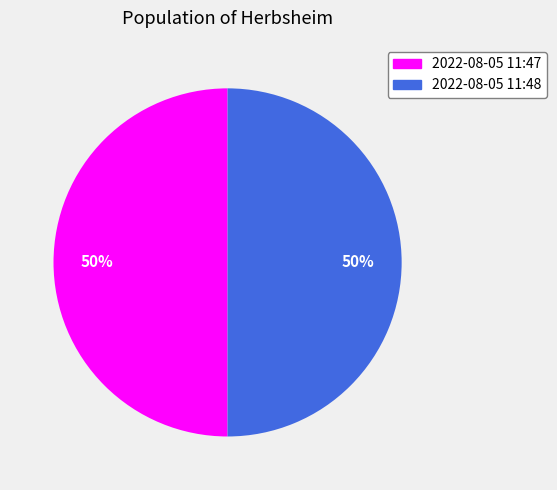

To the nearest percent, what is the average slice percentage?

50%